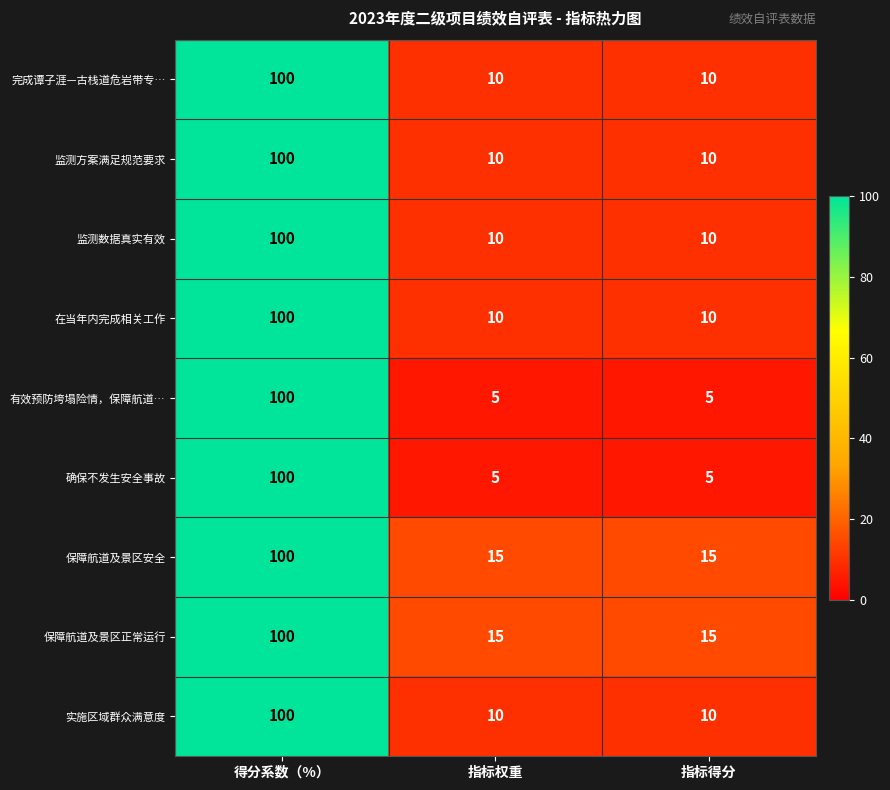

What is the spread (max minus min) of values at 指标得分?

10